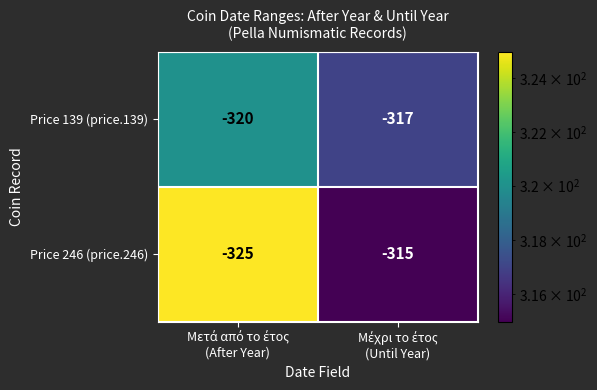

Reading left to right, list all the values displayed in this chart.

Price 139 (price.139): -320	-317
Price 246 (price.246): -325	-315